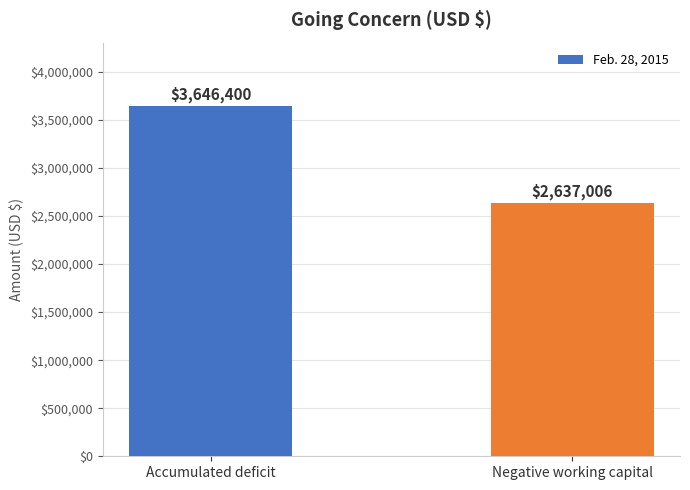

What is the label of the 2nd bar from the left?

Negative working capital